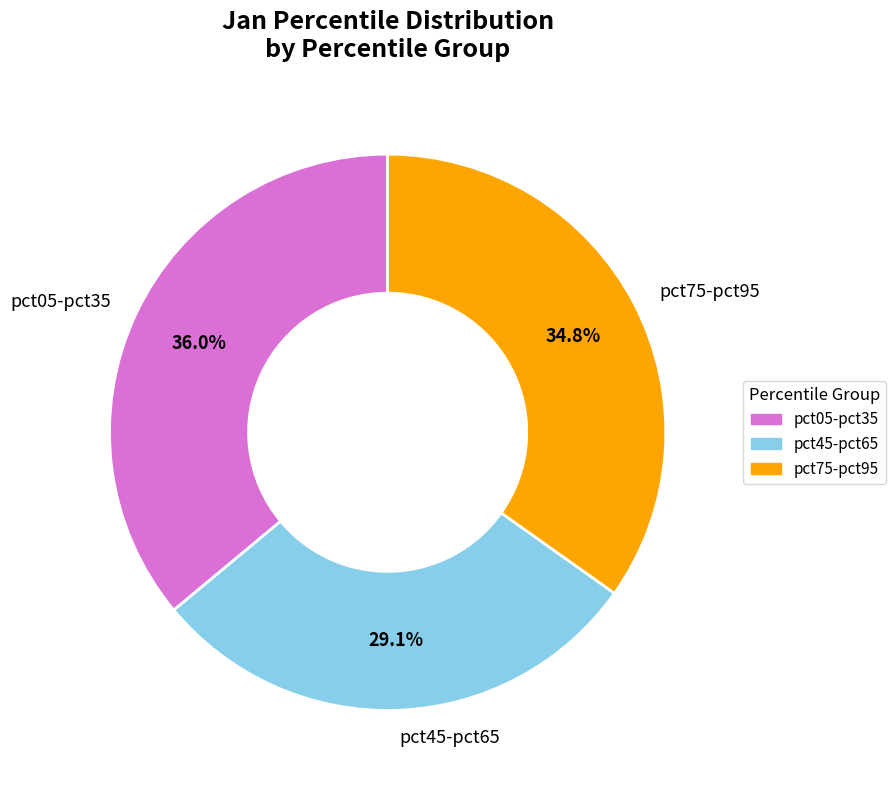

Which slice is the smallest?

pct45-pct65